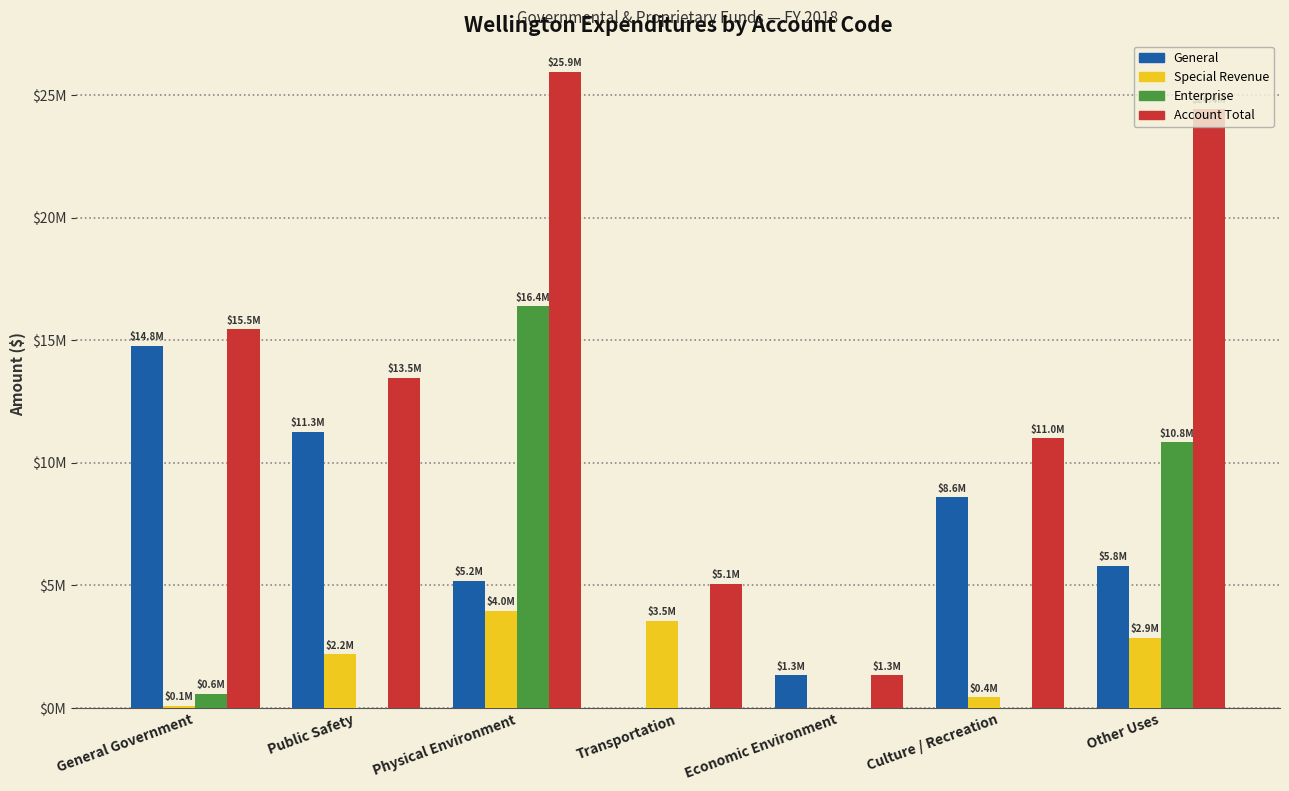

What are all the series names shown in the legend?

General, Special Revenue, Enterprise, Account Total